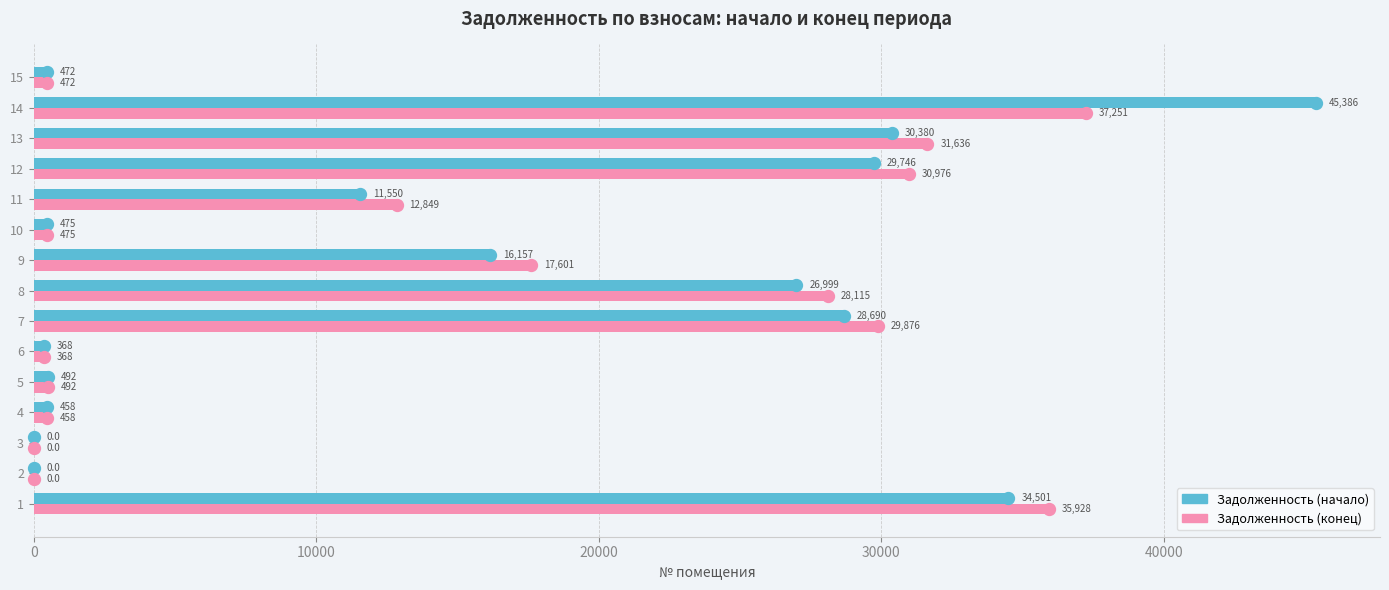

How many positive values does the Задолженность (начало) series have?

13